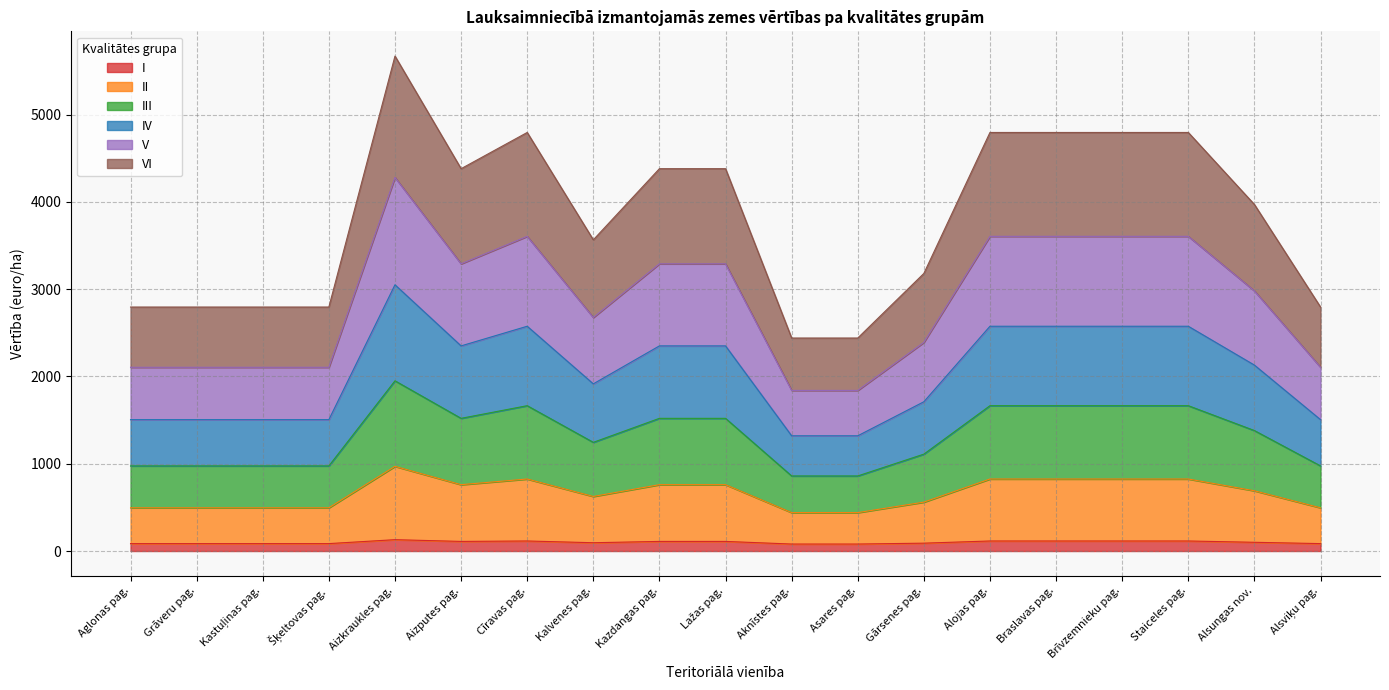

What position from the right is Kazdangas pag.?

11